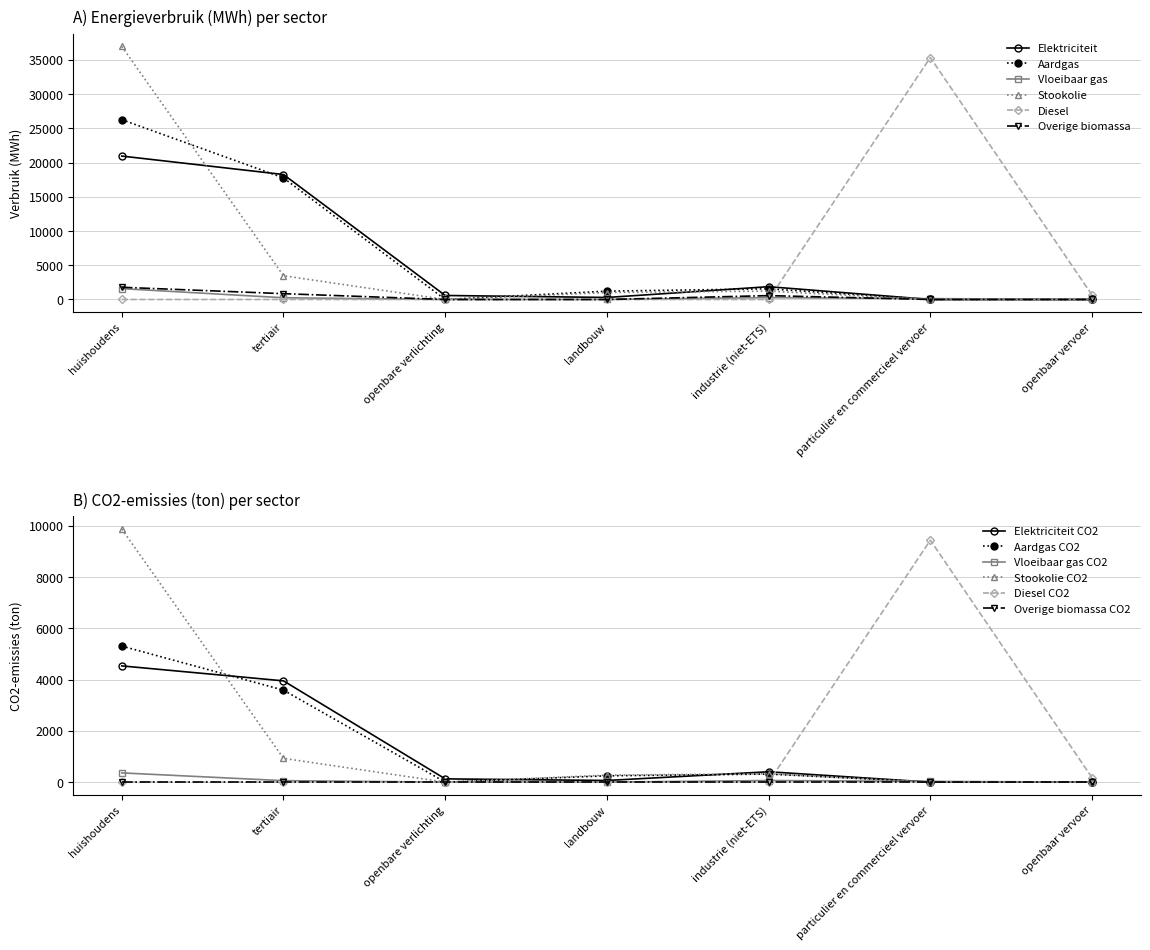

Which category has the highest value across all series?

huishoudens